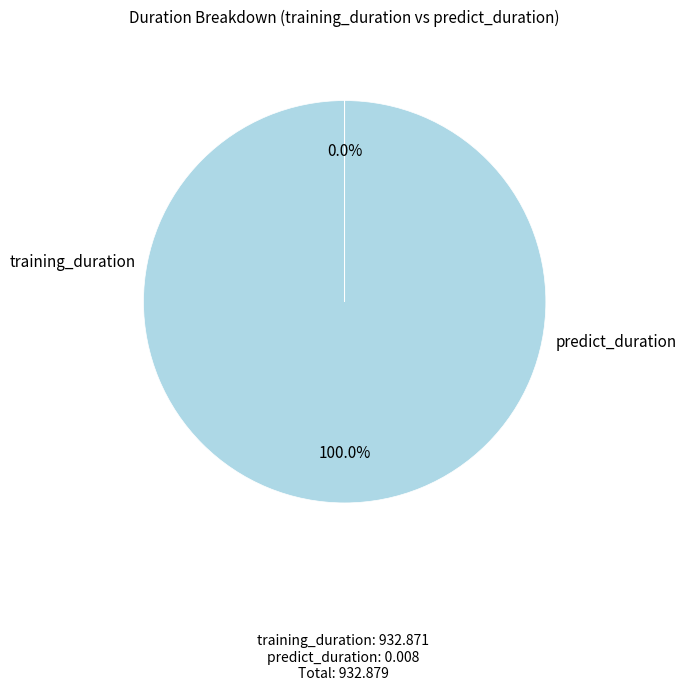

To the nearest percent, what percentage of the pie is training_duration?

100%